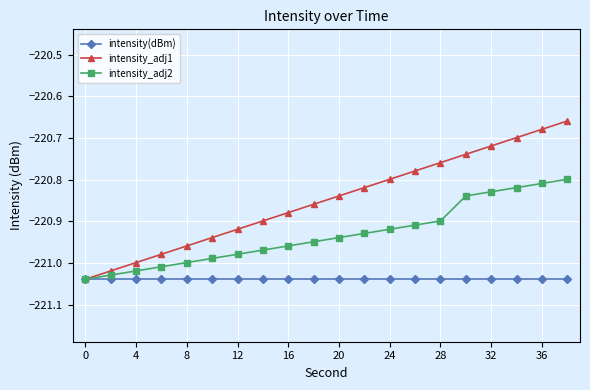

Rank the series by their average value, from lowest to highest.

intensity(dBm), intensity_adj2, intensity_adj1